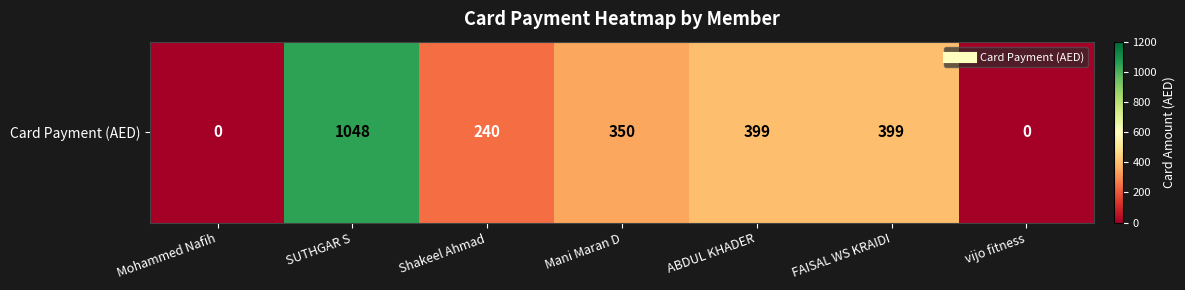

True or false: the data shows 399 at FAISAL WS KRAIDI.

True